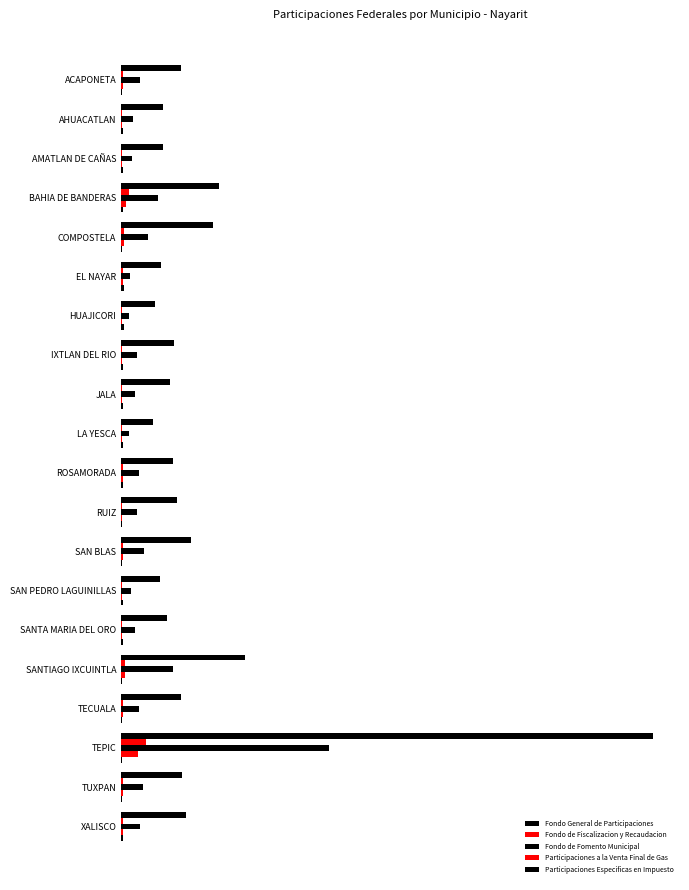

How many groups of bars are there?

20